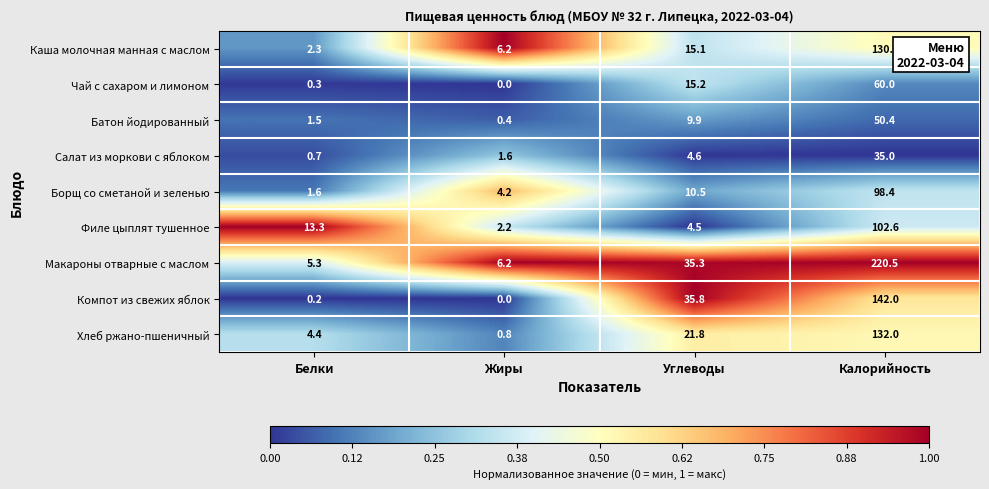

At which category is the sum across all series the highest?

Калорийность